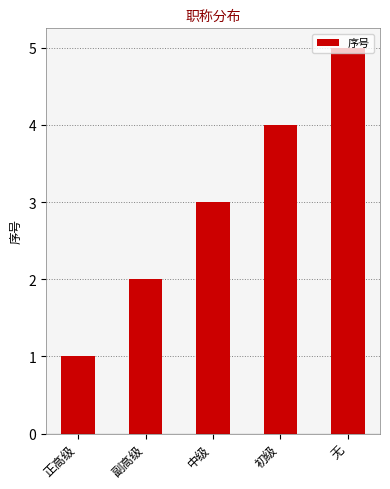

Reading left to right, list all the values displayed in this chart.

1	2	3	4	5